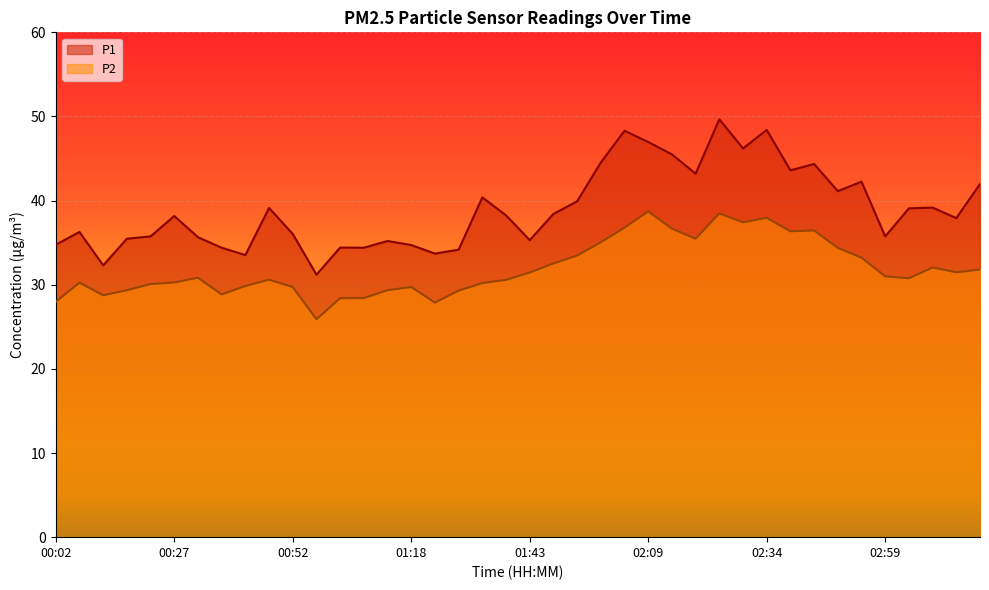

How many lines are shown in the chart?

2